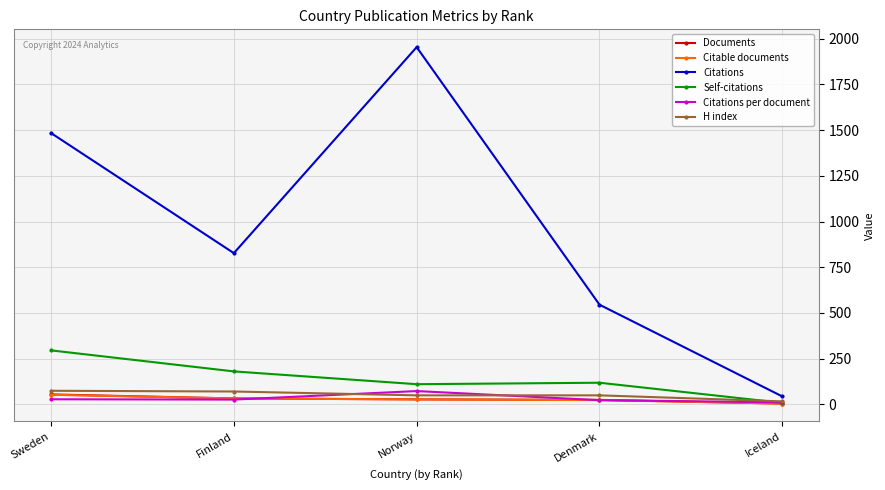

What is the sum of the H index values at Denmark and Iceland?

65.0